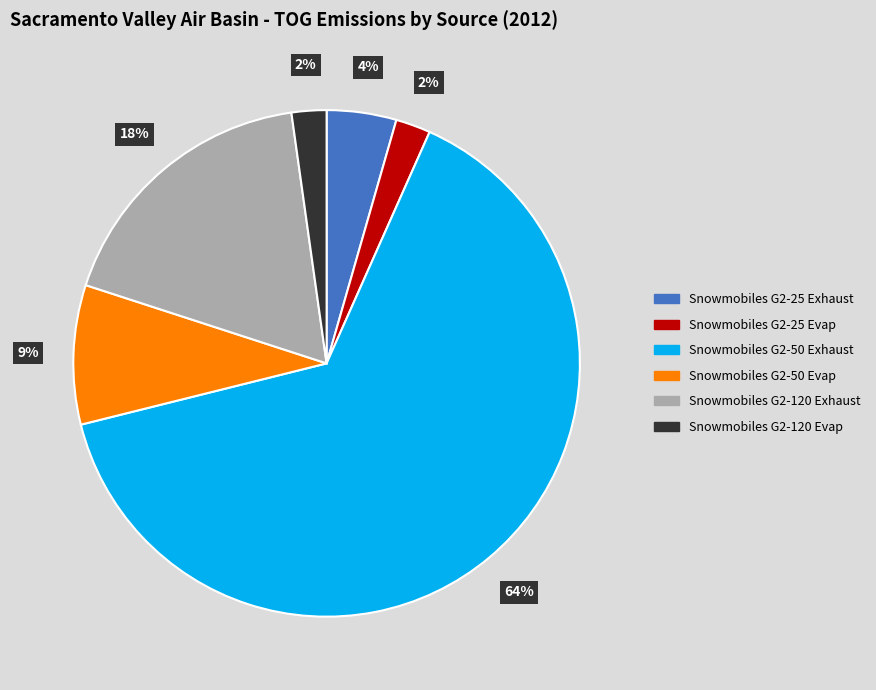

How many segments does this pie chart have?

6